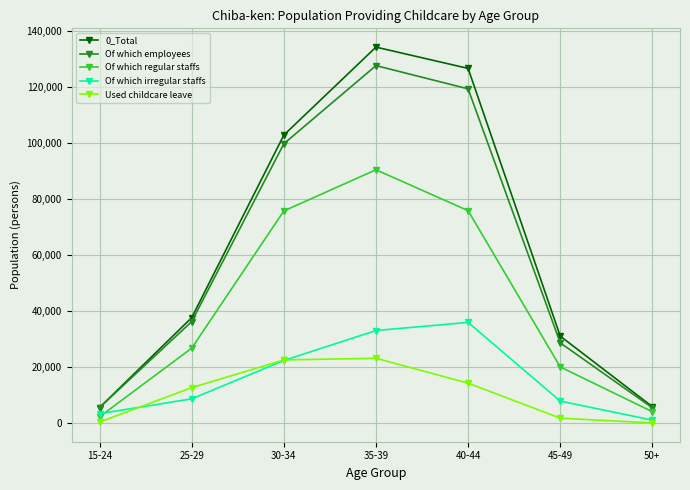

Which label corresponds to the largest value in the chart?

35-39